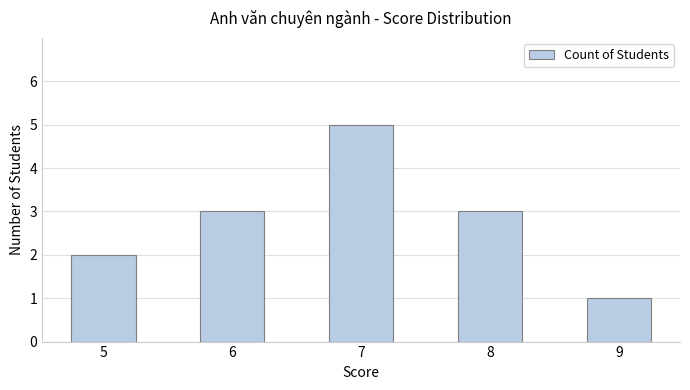

Reading left to right, list all the values displayed in this chart.

5=2	6=3	7=5	8=3	9=1